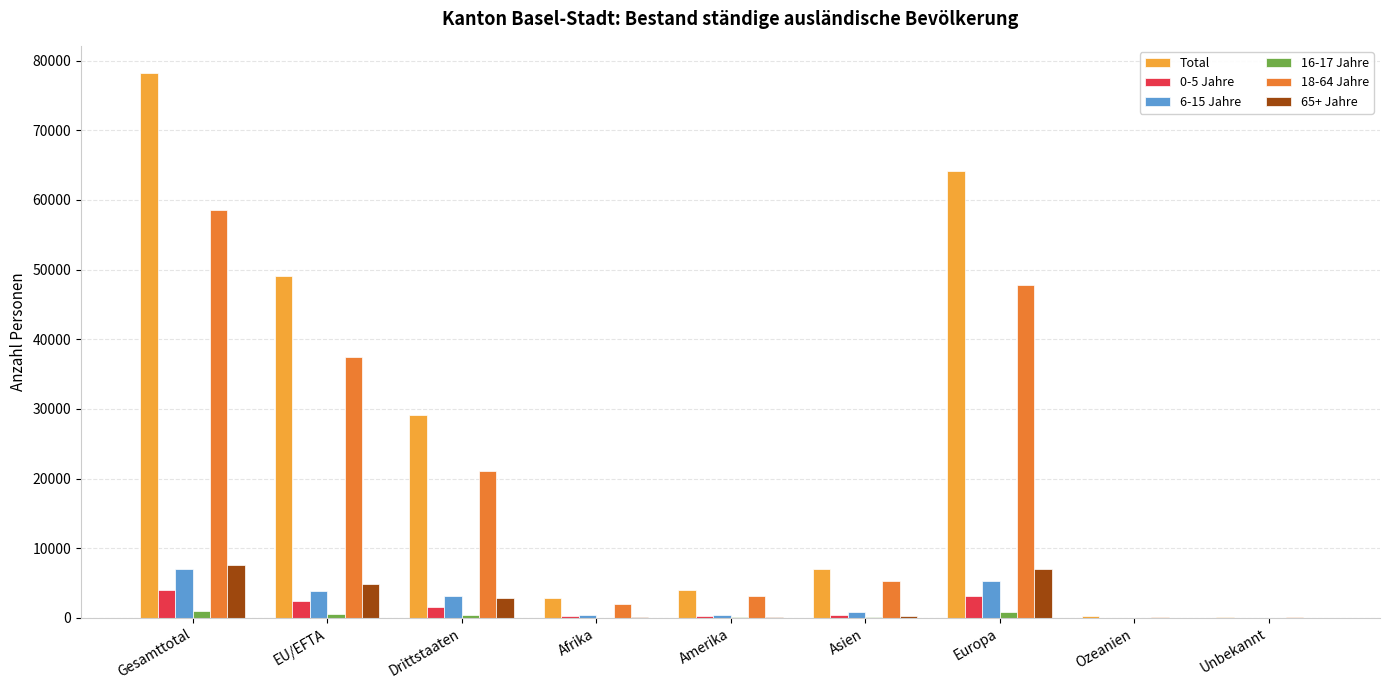

How many distinct data groups are displayed?

6